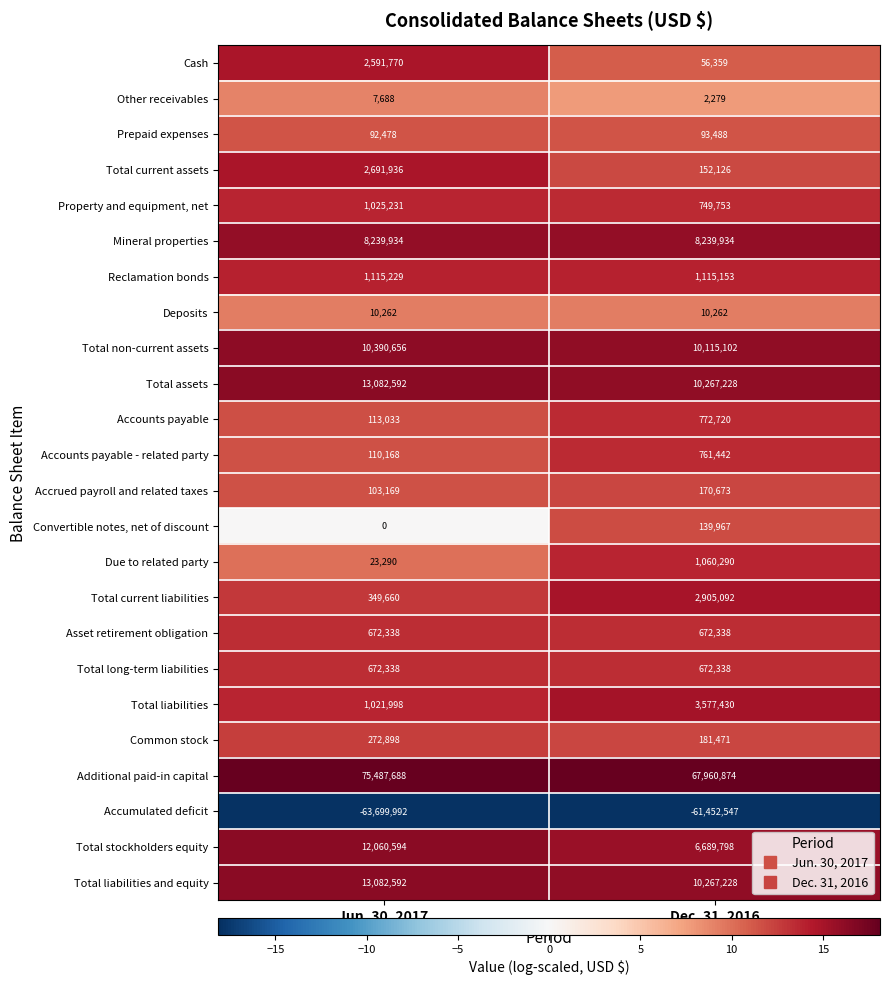

Rank the categories by Reclamation bonds value from highest to lowest.

Jun. 30, 2017, Dec. 31, 2016